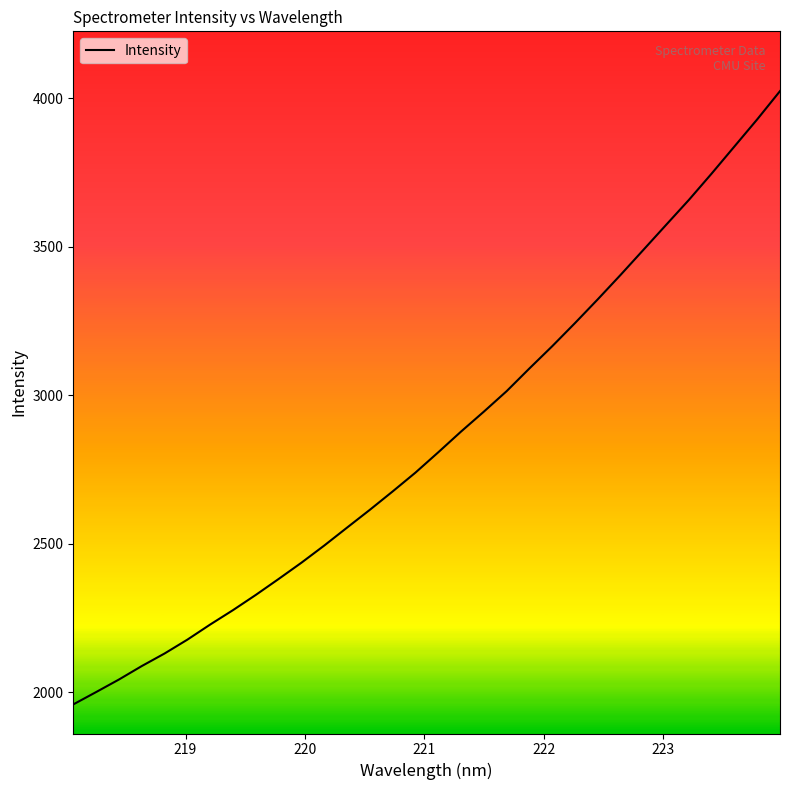

Does the chart display data point markers on the line(s)?

No